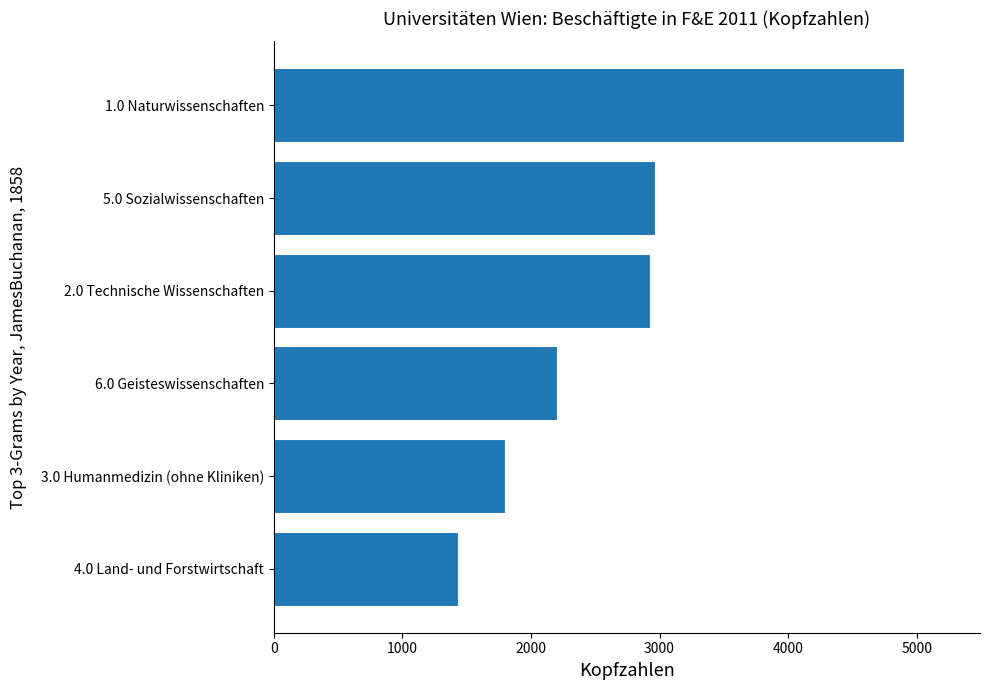

The value at 3.0 Humanmedizin (ohne Kliniken) is 2891. True or false?

False